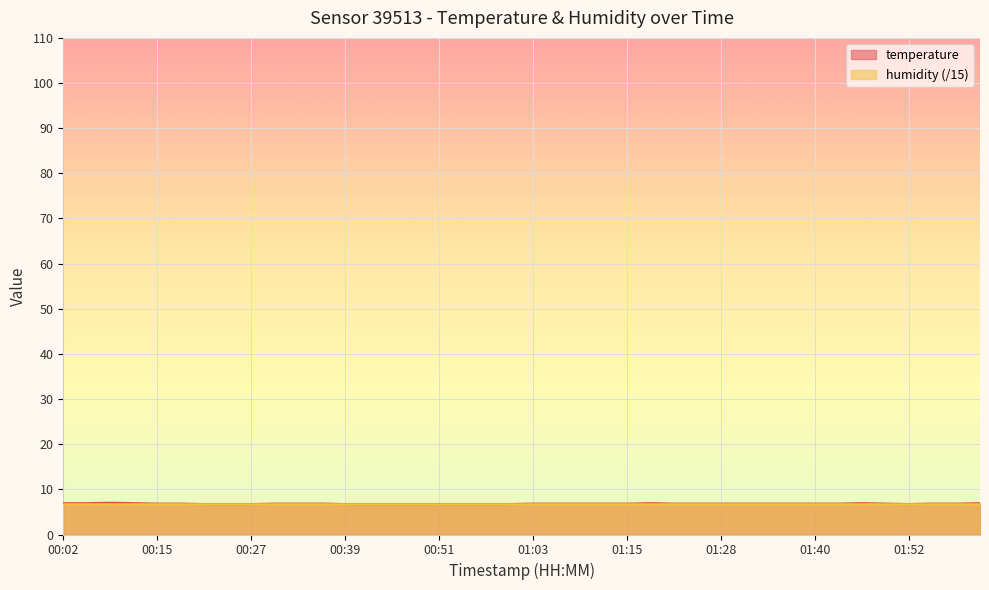

Where is the data nearest to the value 6?

00:21